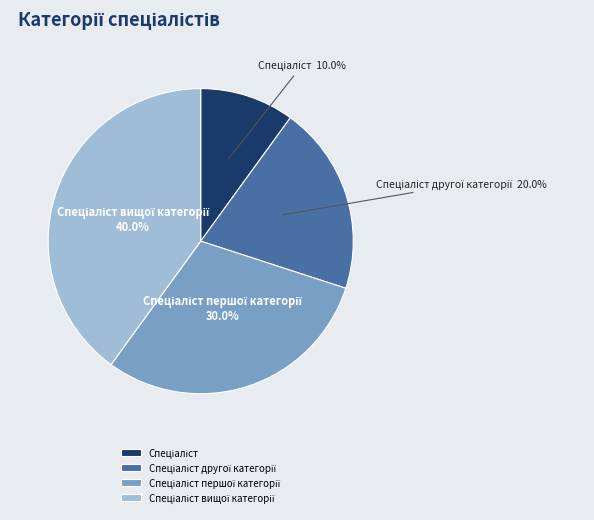

How many segments does this pie chart have?

4